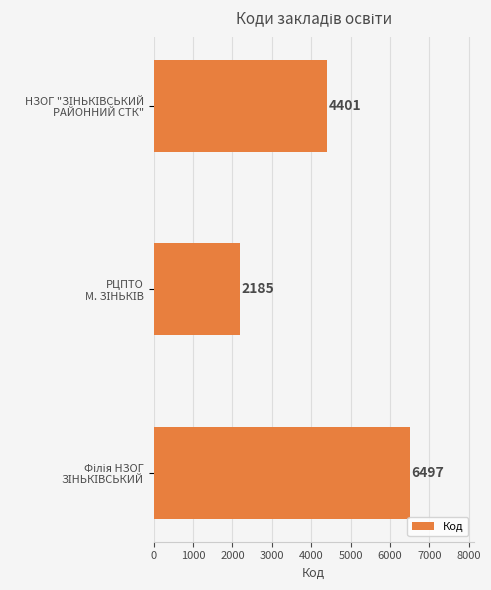

How many values are between 2185 and 6497?

3